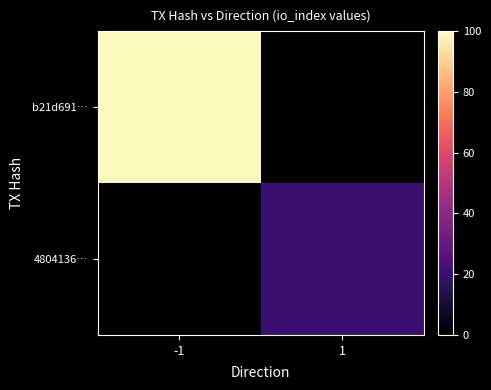

Reading left to right, list all the values displayed in this chart.

b21d691…: -1=99	1=0
4804136…: -1=0	1=20